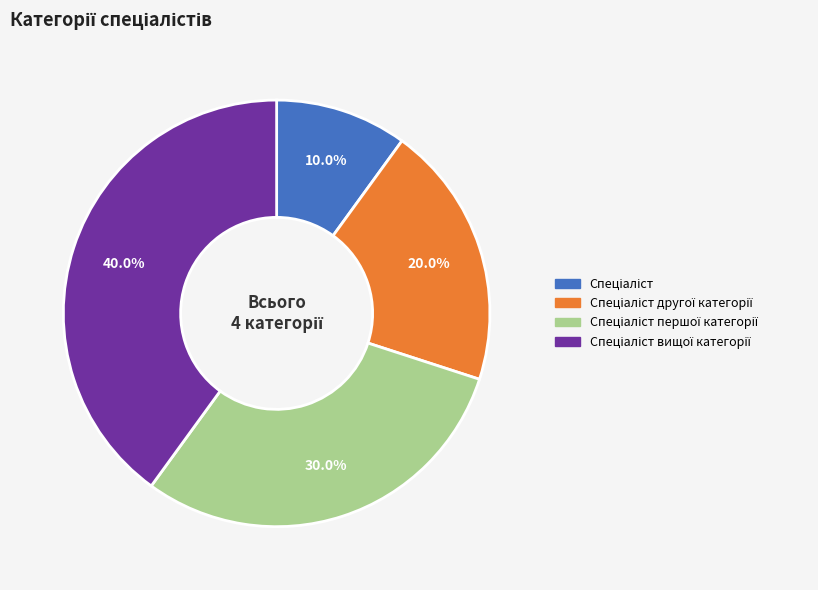

Count the number of slices in the pie.

4